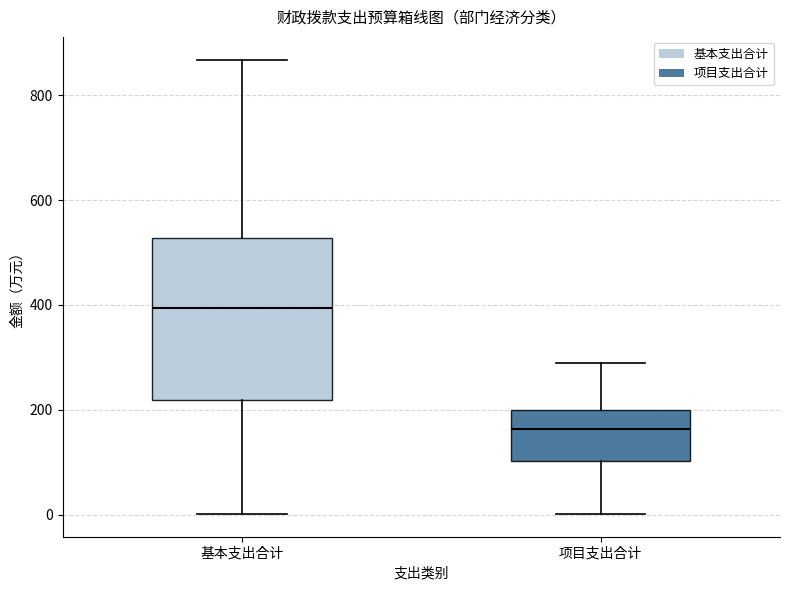

Which box has the lowest median line?

项目支出合计